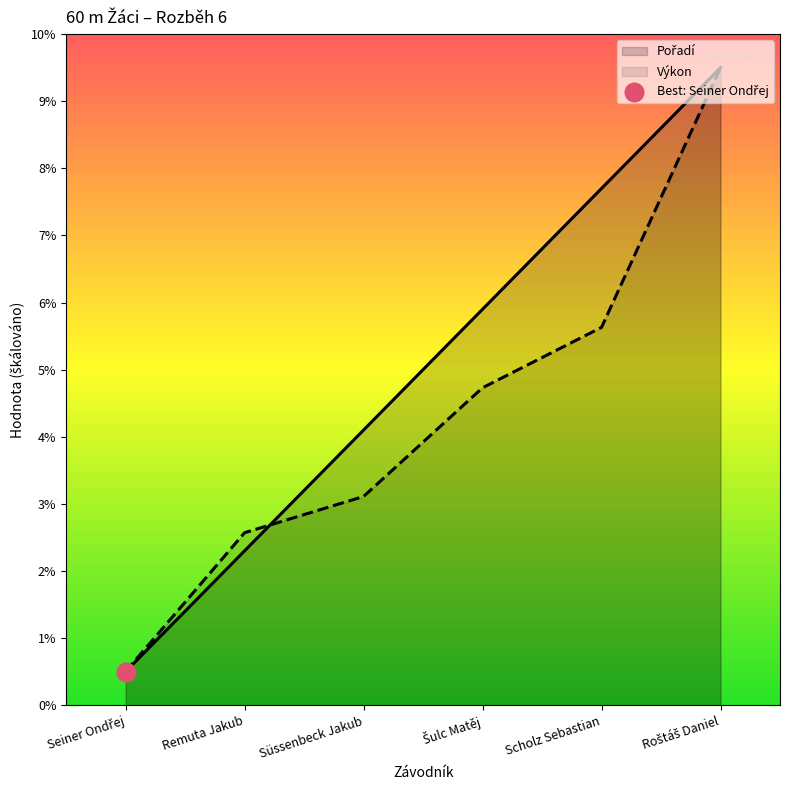

Which series has the largest total across all categories?

Pořadí